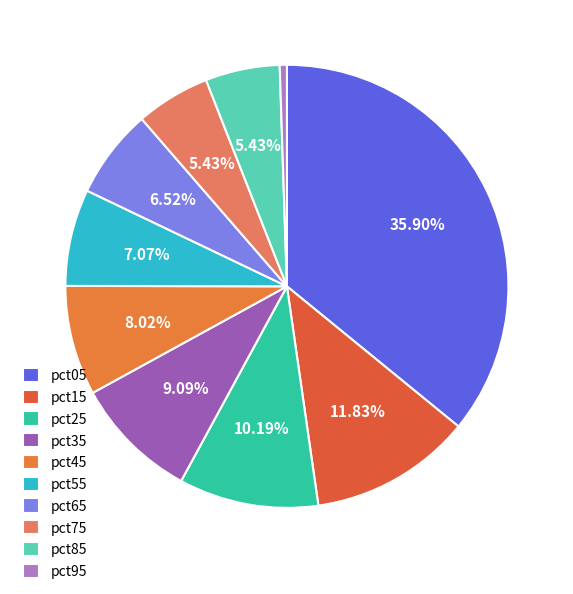

Is there a majority slice in this chart?

No